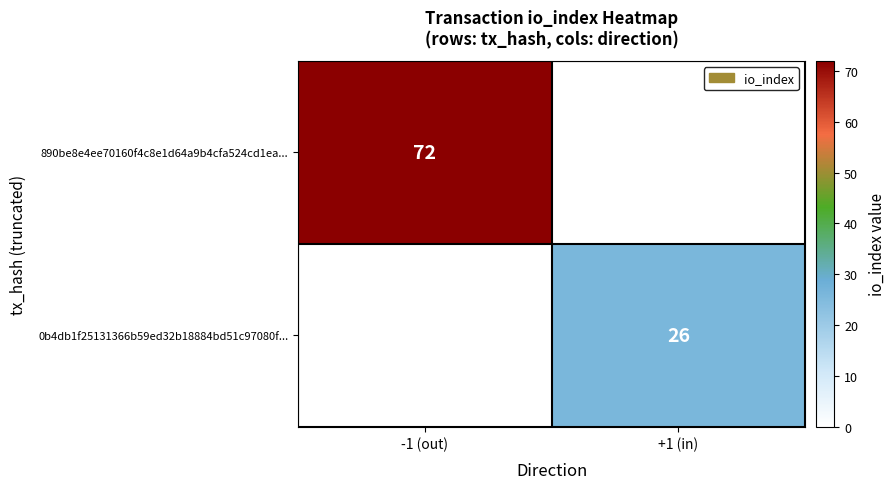

The 890be8e4ee70160f4c8e1d64a9b4cfa524cd1ea... series shows 72 at -1 (out). True or false?

True